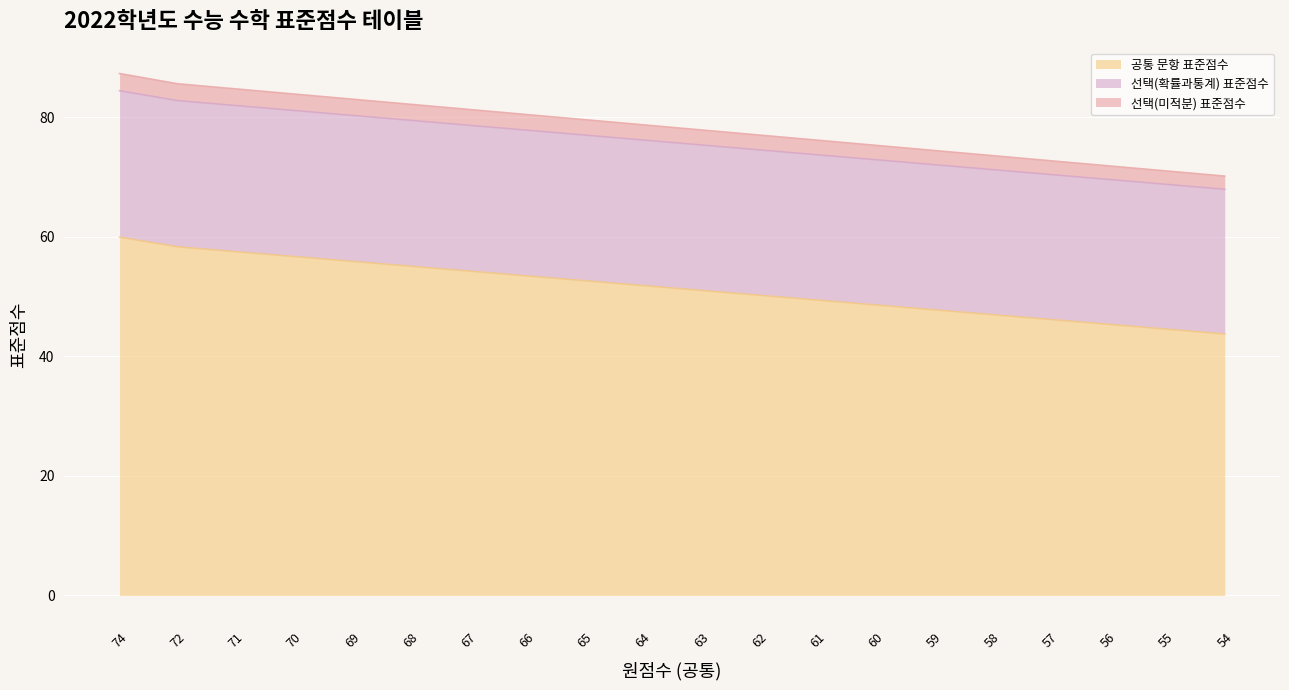

Is it true that 선택(확률과통계) 표준점수 equals 79.5 at 68?

True